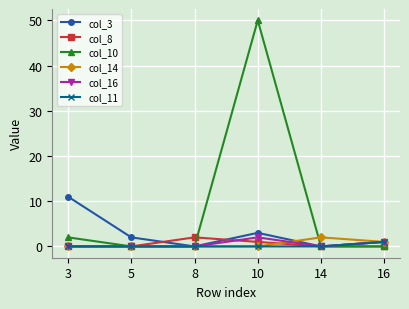

Which series has the largest range (max minus min)?

col_10